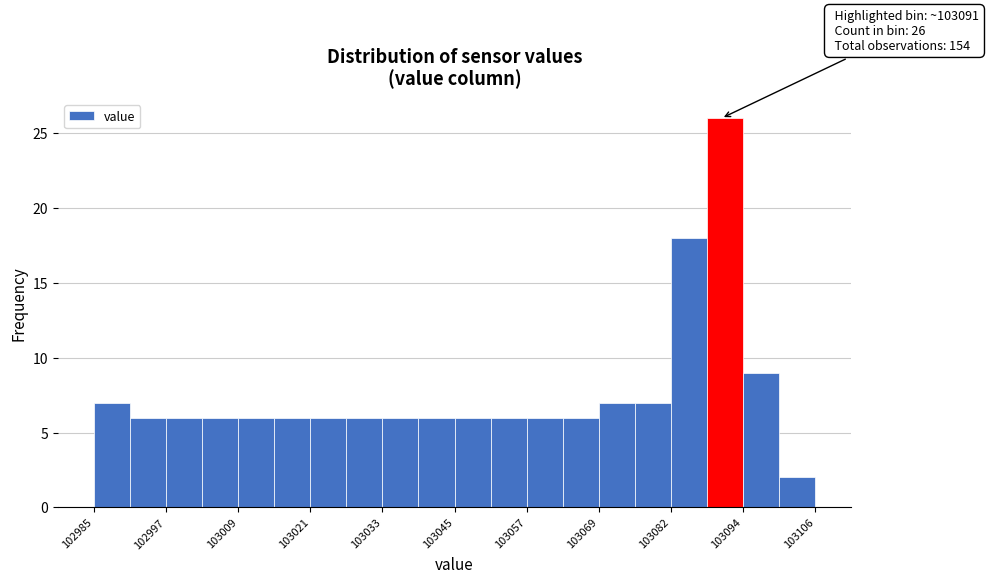

Read against the x-axis, roughly where is the centre of the tallest bar?

103092